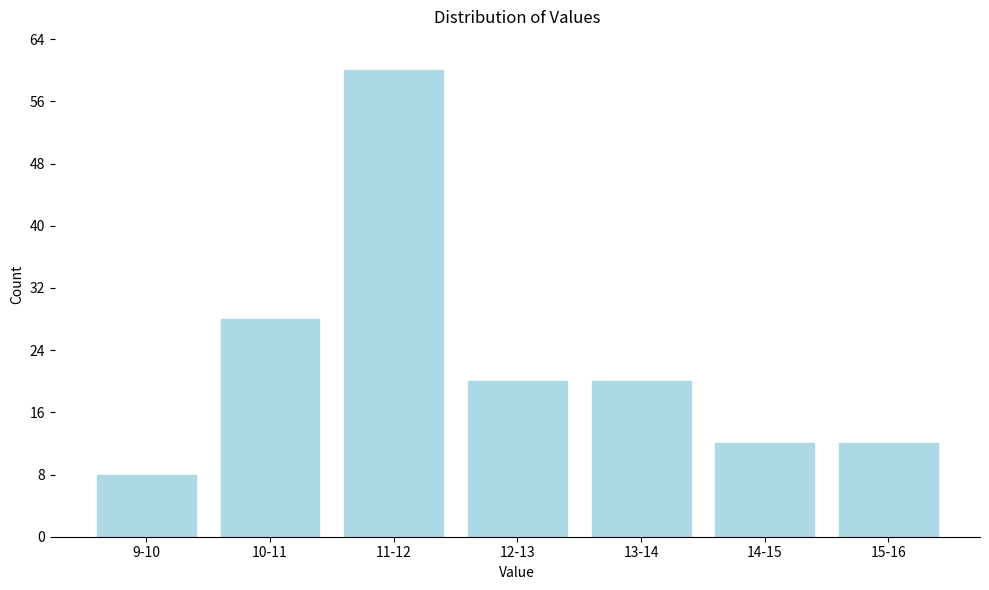

Reading left to right, transcribe all the data shown in this chart.

8	28	60	20	20	12	12